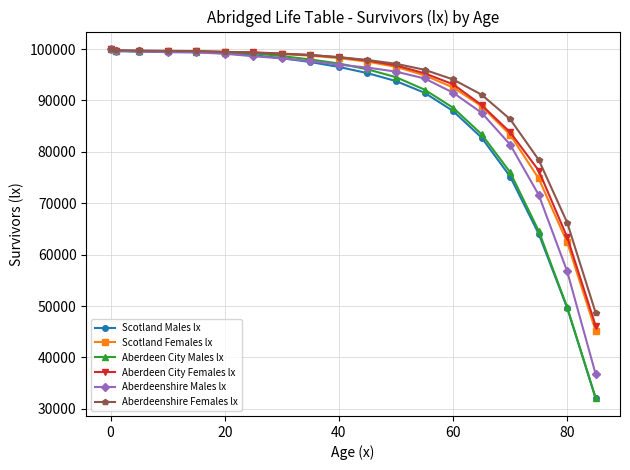

Which series has the largest total across all categories?

Aberdeenshire Females lx